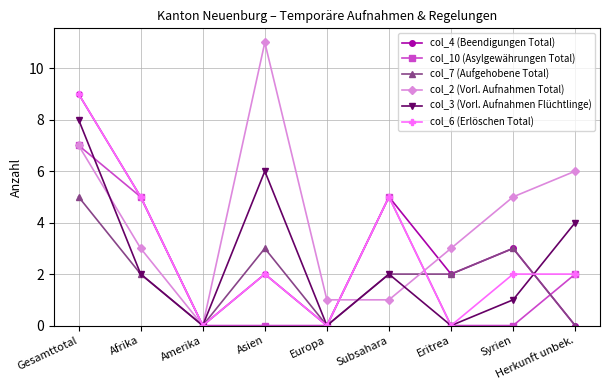

Reading left to right, extract all data points from this chart.

col_4 (Beendigungen Total): 9	5	0	2	0	5	2	3	0
col_10 (Asylgewährungen Total): 7	5	0	0	0	5	0	0	2
col_7 (Aufgehobene Total): 5	2	0	3	0	2	2	3	0
col_2 (Vorl. Aufnahmen Total): 7	3	0	11	1	1	3	5	6
col_3 (Vorl. Aufnahmen Flüchtlinge): 8	2	0	6	0	2	0	1	4
col_6 (Erlöschen Total): 9	5	0	2	0	5	0	2	2